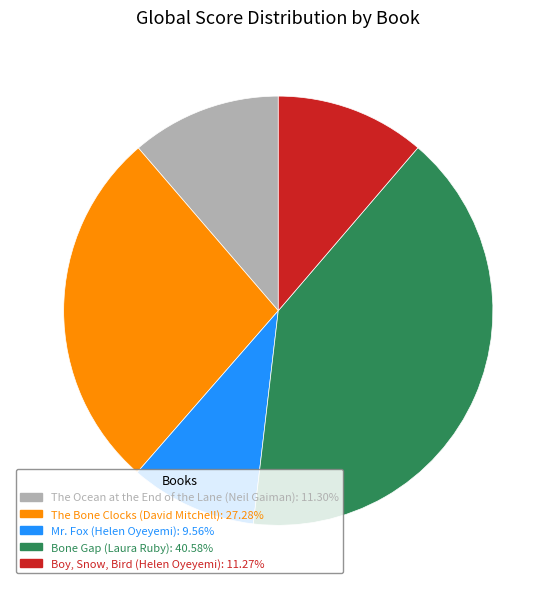

Does Bone Gap (Laura Ruby) account for over 50% of the chart?

No